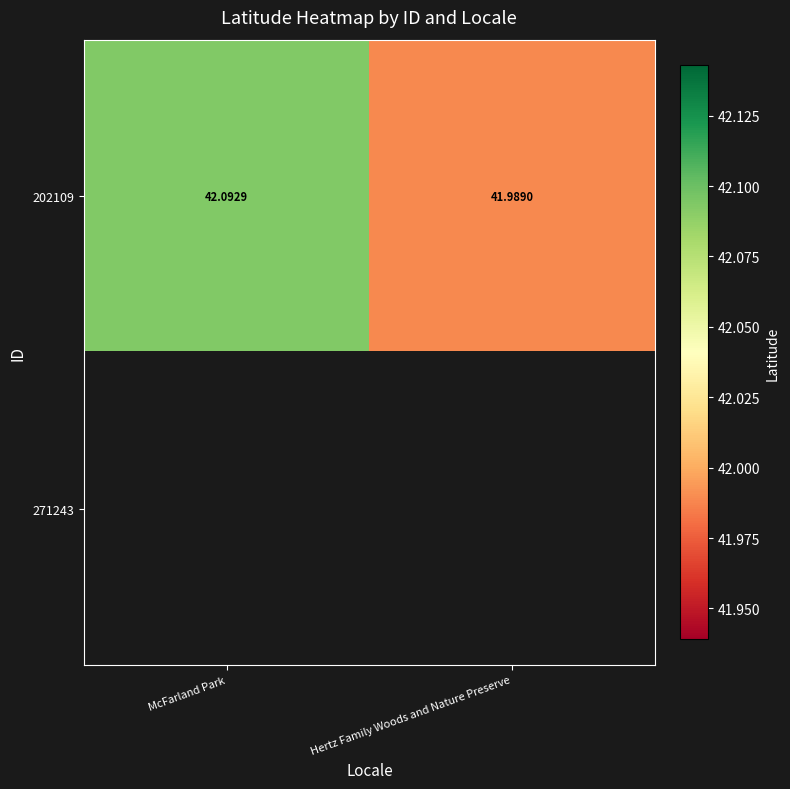

At which label does 202109 reach its peak?

McFarland Park